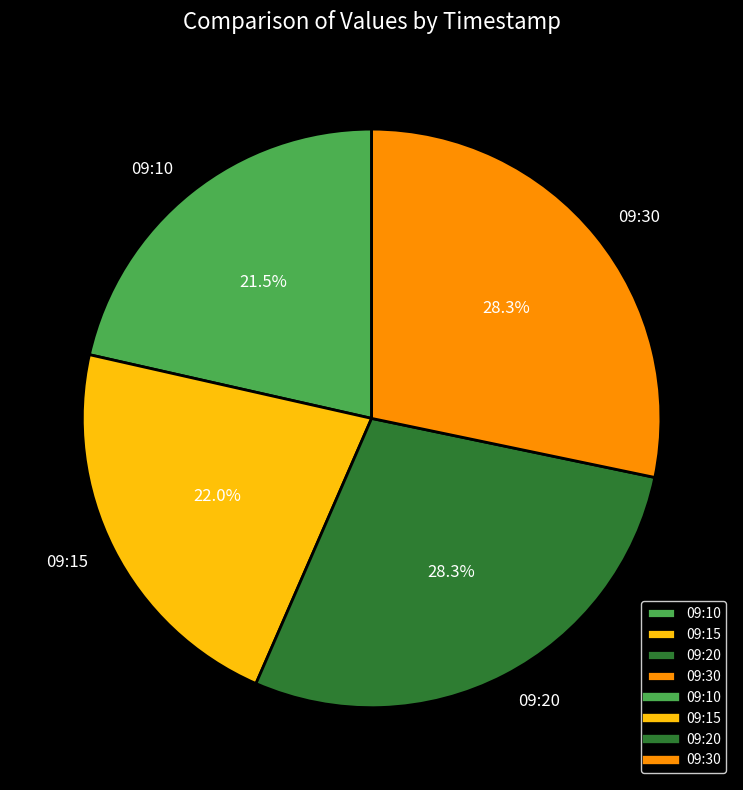

How much of the chart is everything except 09:15?

78.0%